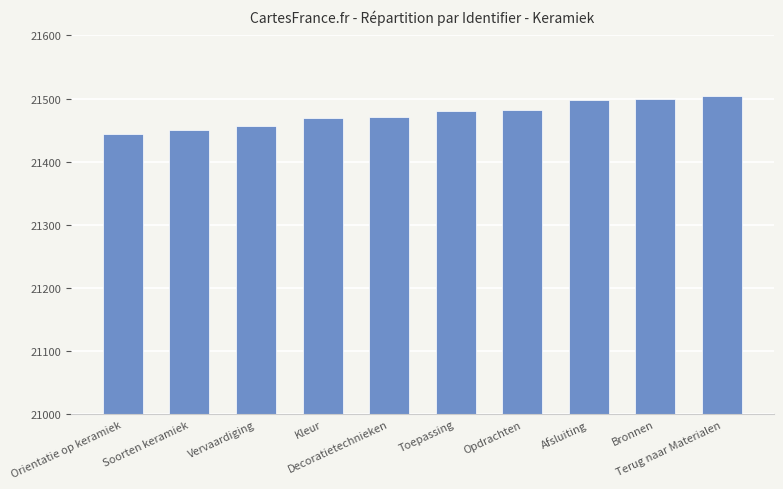

How many data points does each series have?

10